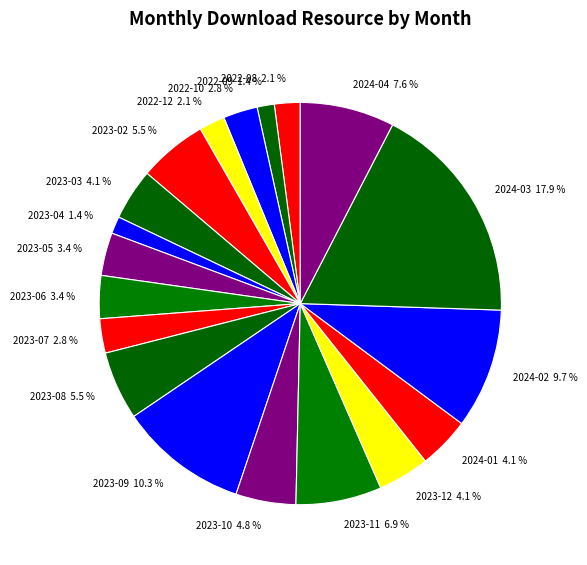

The 2022-10 slice represents 3% of the pie. True or false?

True